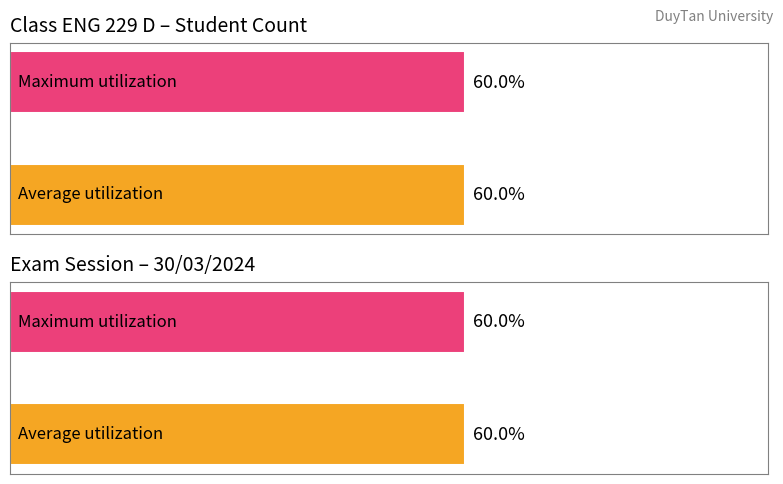

List the series in order of their peak value, lowest first.

Average utilization, Maximum utilization